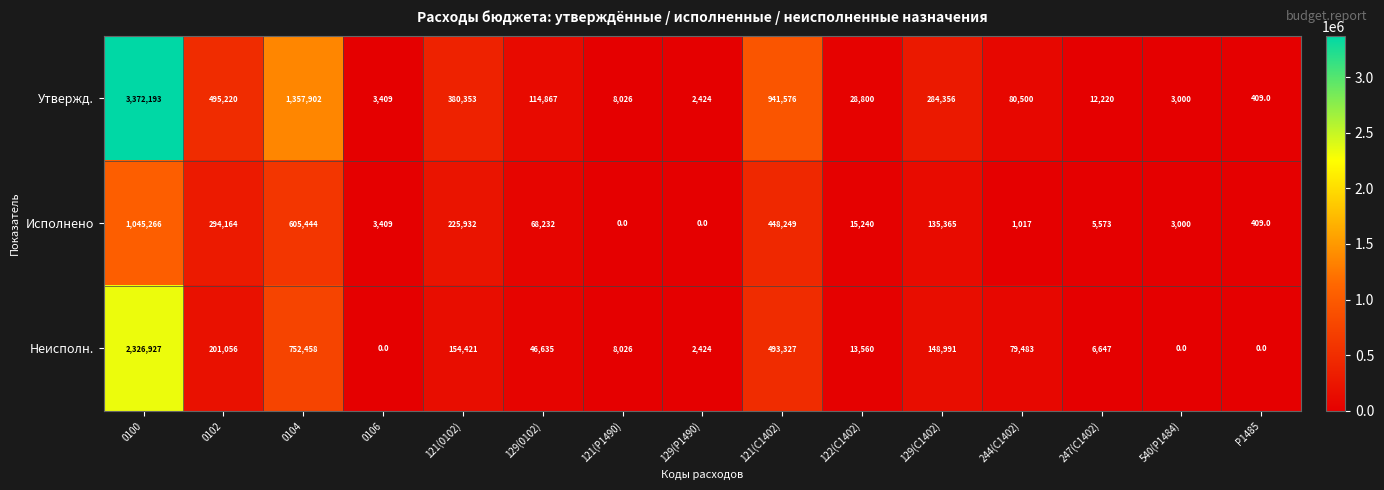

True or false: Утвержд. has a value of 8026 at 121(P1490).

True